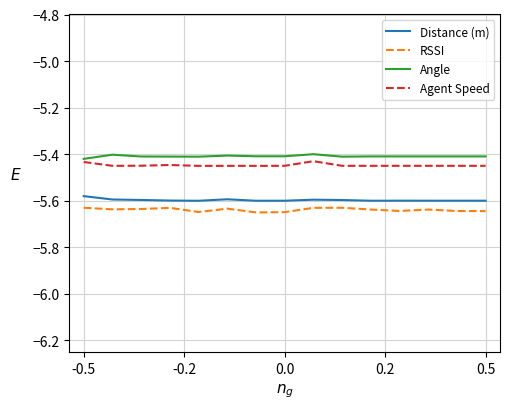

List the series in order of their overall mean, lowest first.

RSSI, Distance (m), Agent Speed, Angle